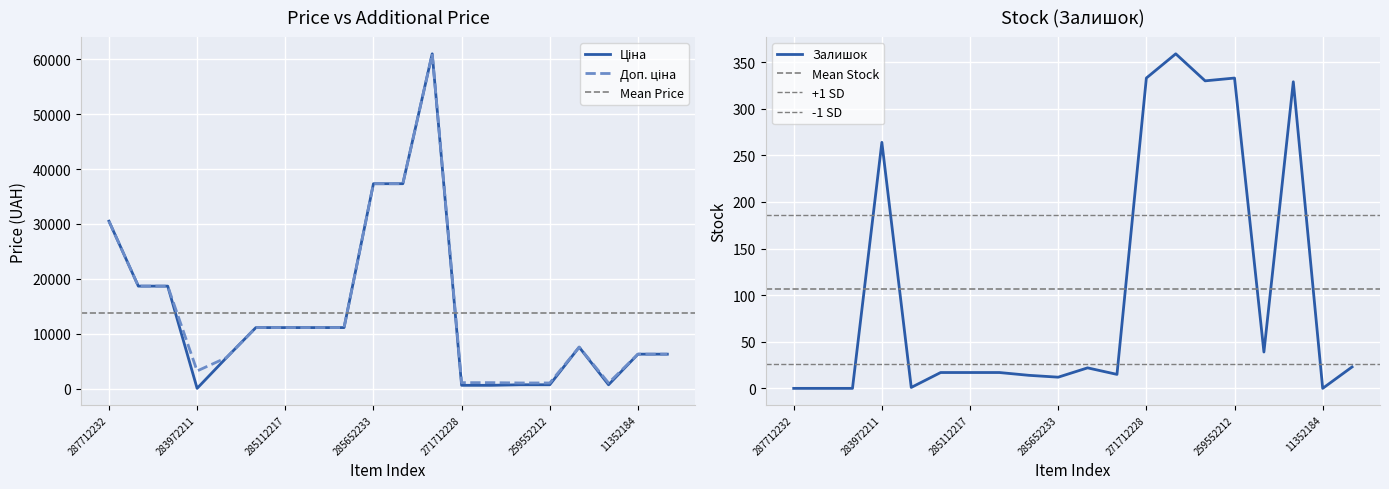

At which label does Залишок first exceed 17?

283972211